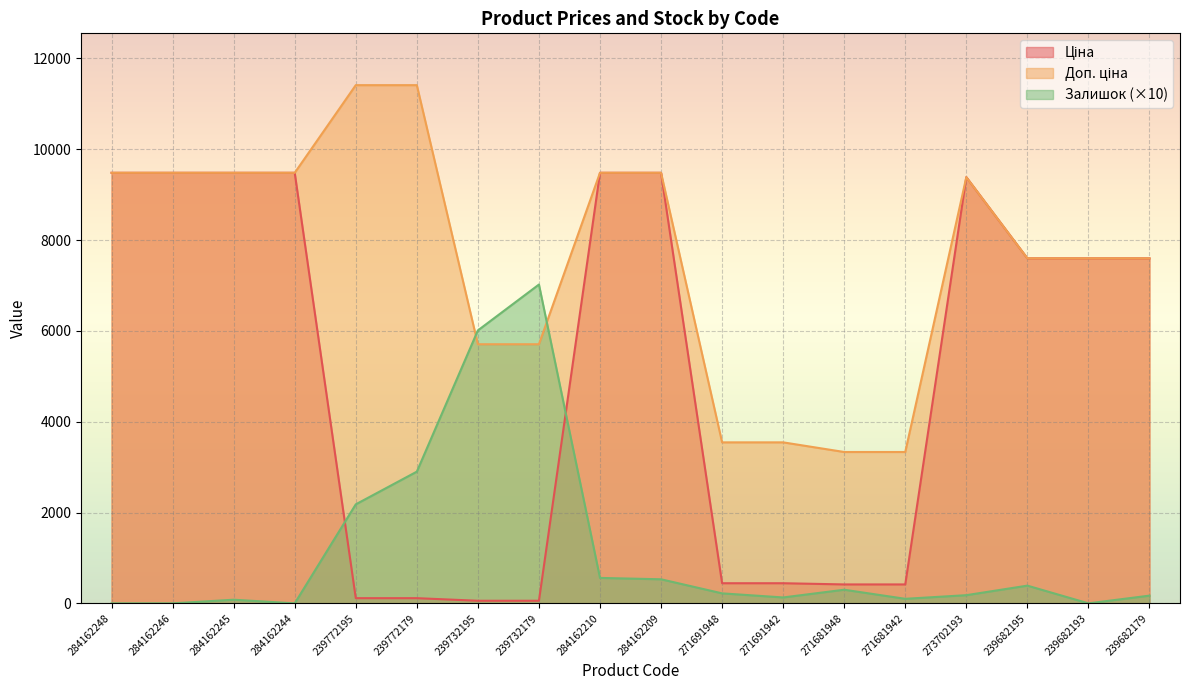

What are all the series names shown in the legend?

Ціна, Доп. ціна, Залишок